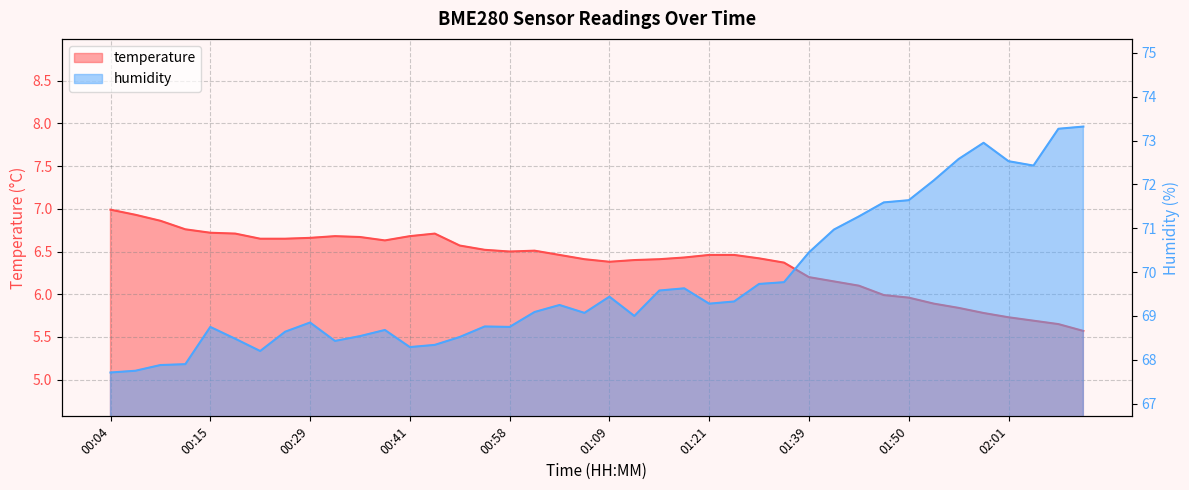

True or false: humidity has more than 0 interior local peaks.

True